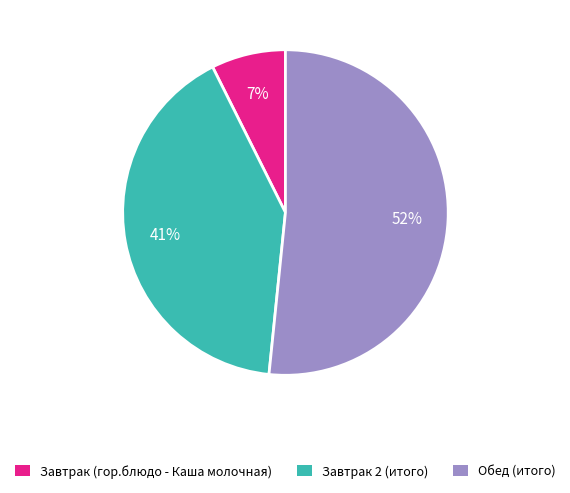

Rank the categories by value from lowest to highest.

Завтрак (гор.блюдо - Каша молочная), Завтрак 2 (итого), Обед (итого)